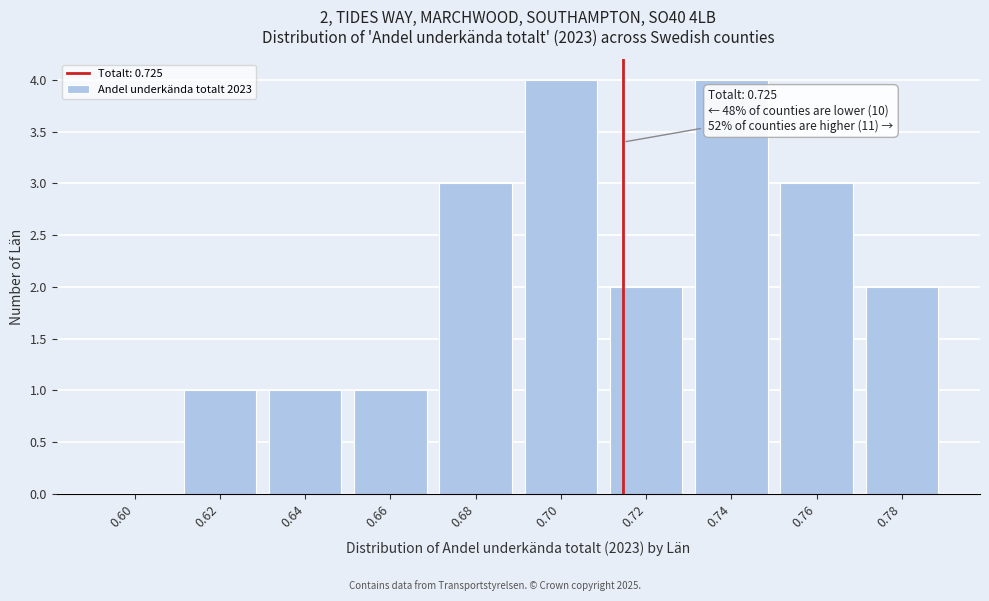

Reading right to left, what are all the values shown in this chart?

0.78=2	0.76=3	0.74=4	0.72=2	0.70=4	0.68=3	0.66=1	0.64=1	0.62=1	0.60=0